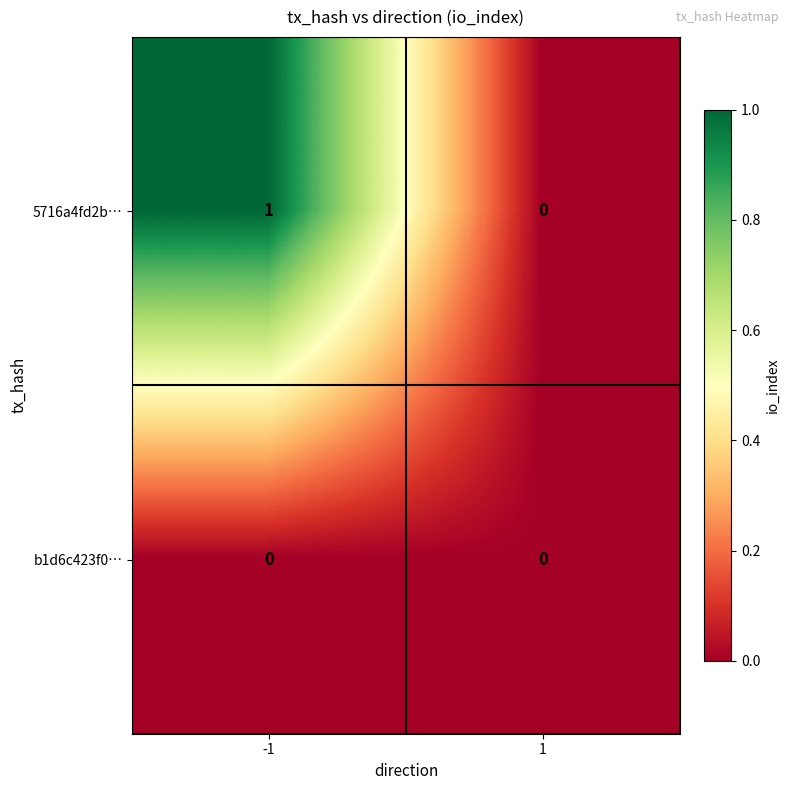

Which series has the widest spread of values?

5716a4fd2b…